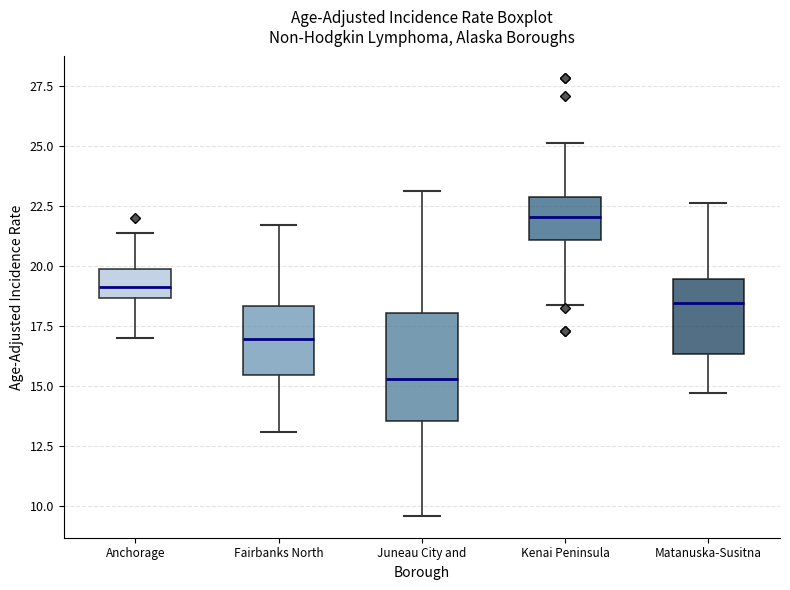

Which box is the tallest, from its lower edge to its upper edge?

Juneau City and